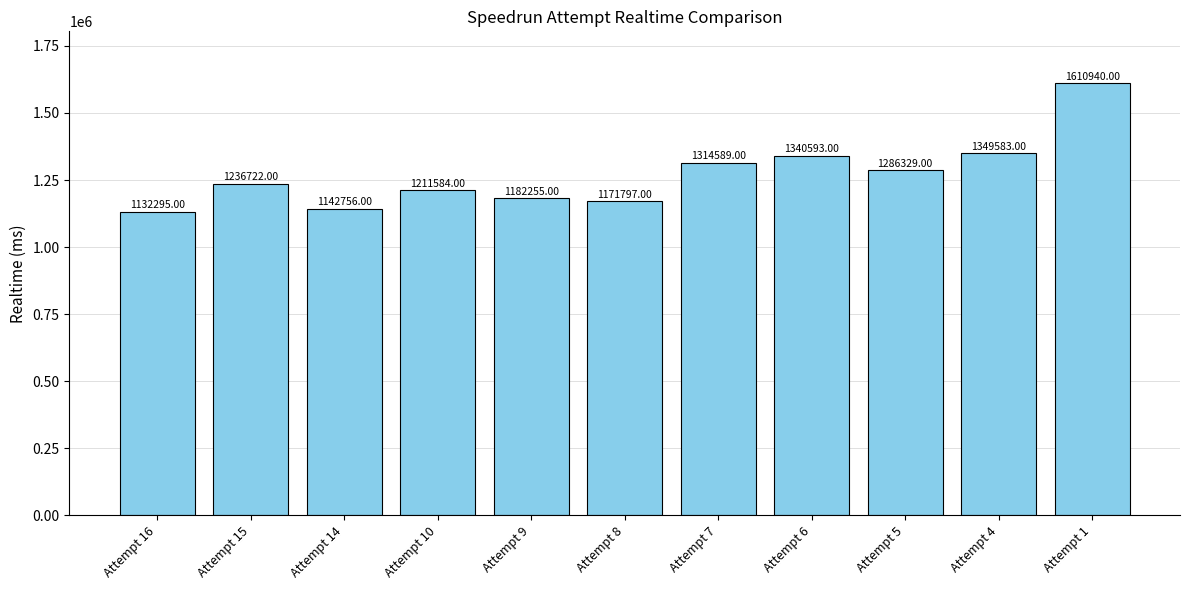

How many series are shown in this chart?

1